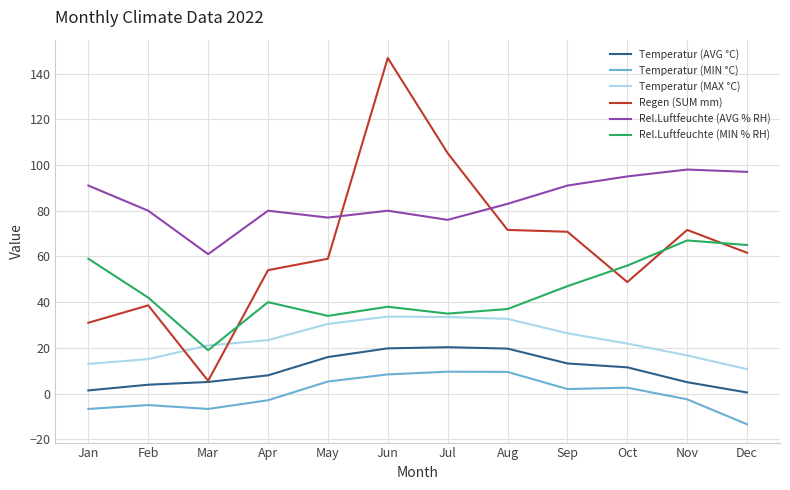

True or false: Rel.Luftfeuchte (MIN % RH) and Temperatur (MIN °C) cross at least once.

False